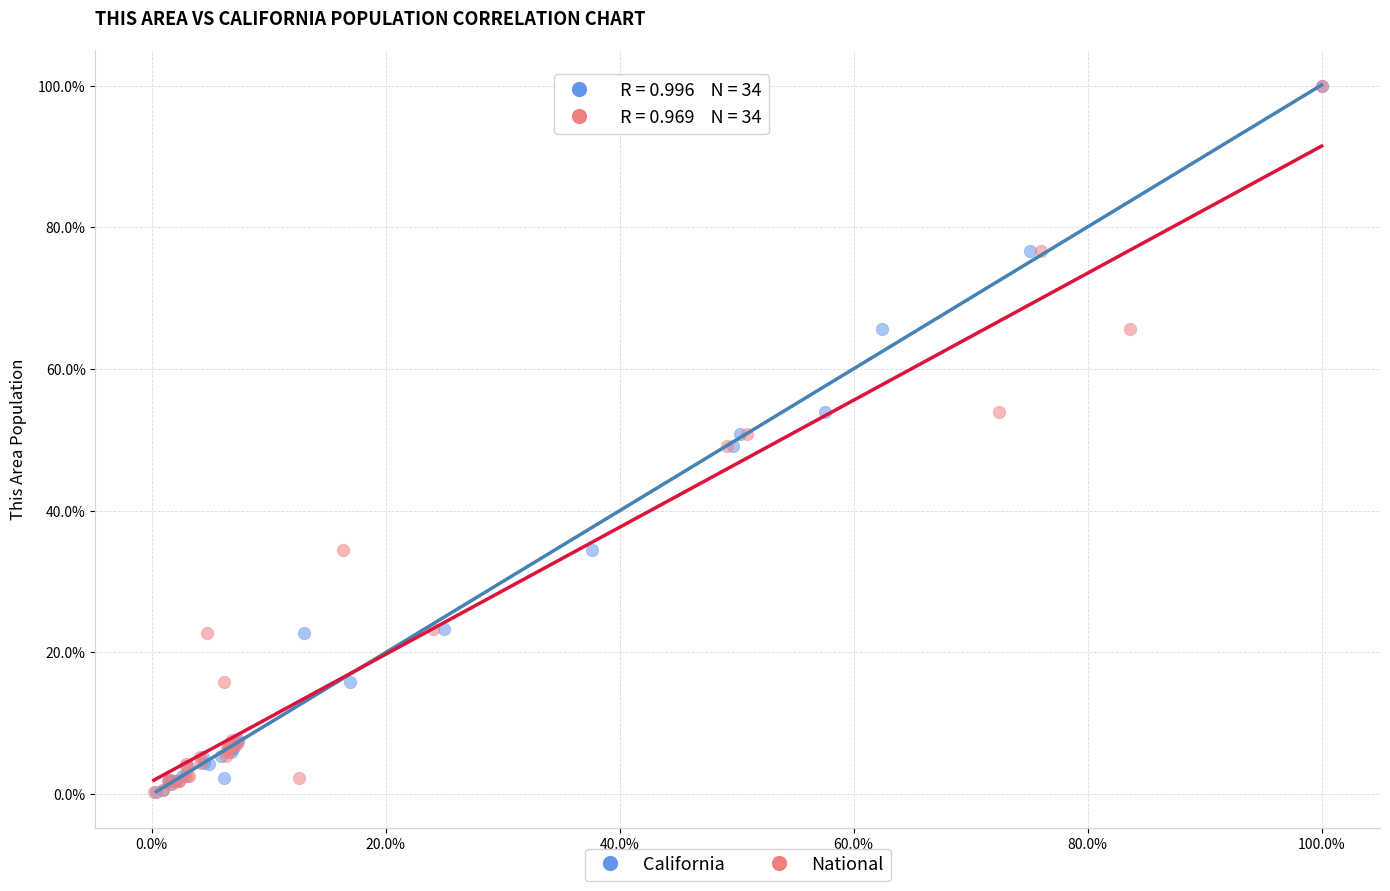

What are all the series names shown in the legend?

California, National